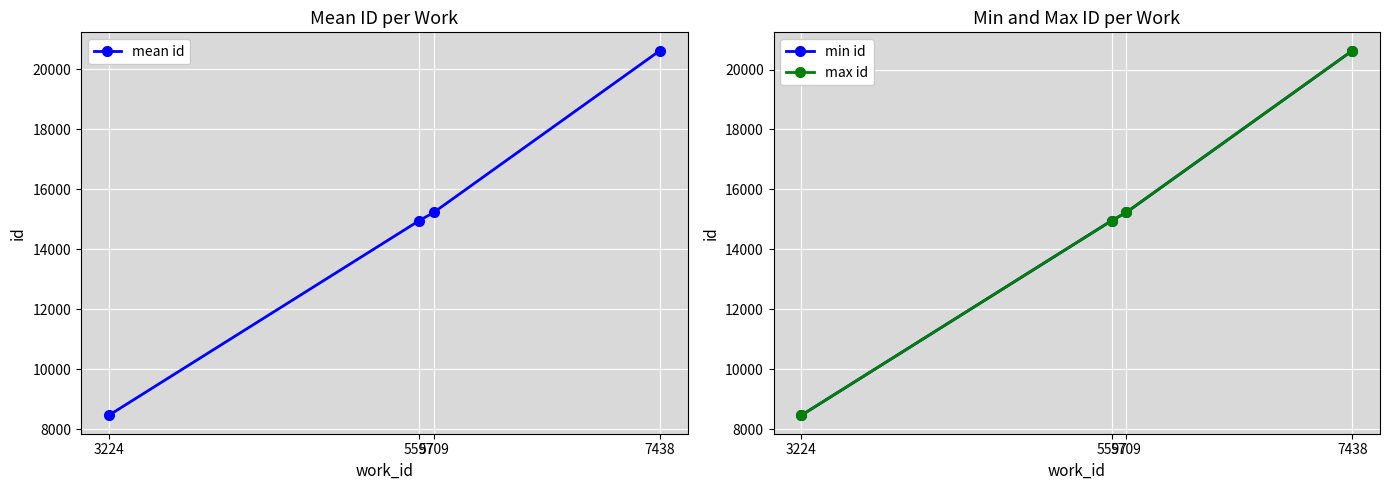

Reading right to left, extract all data points from this chart.

mean id: 7438=20630.5	5709=15235.0	5597=14959.0	3224=8467.0
min id: 7438=20630.0	5709=15233.0	5597=14959.0	3224=8466.0
max id: 7438=20631.0	5709=15237.0	5597=14959.0	3224=8468.0